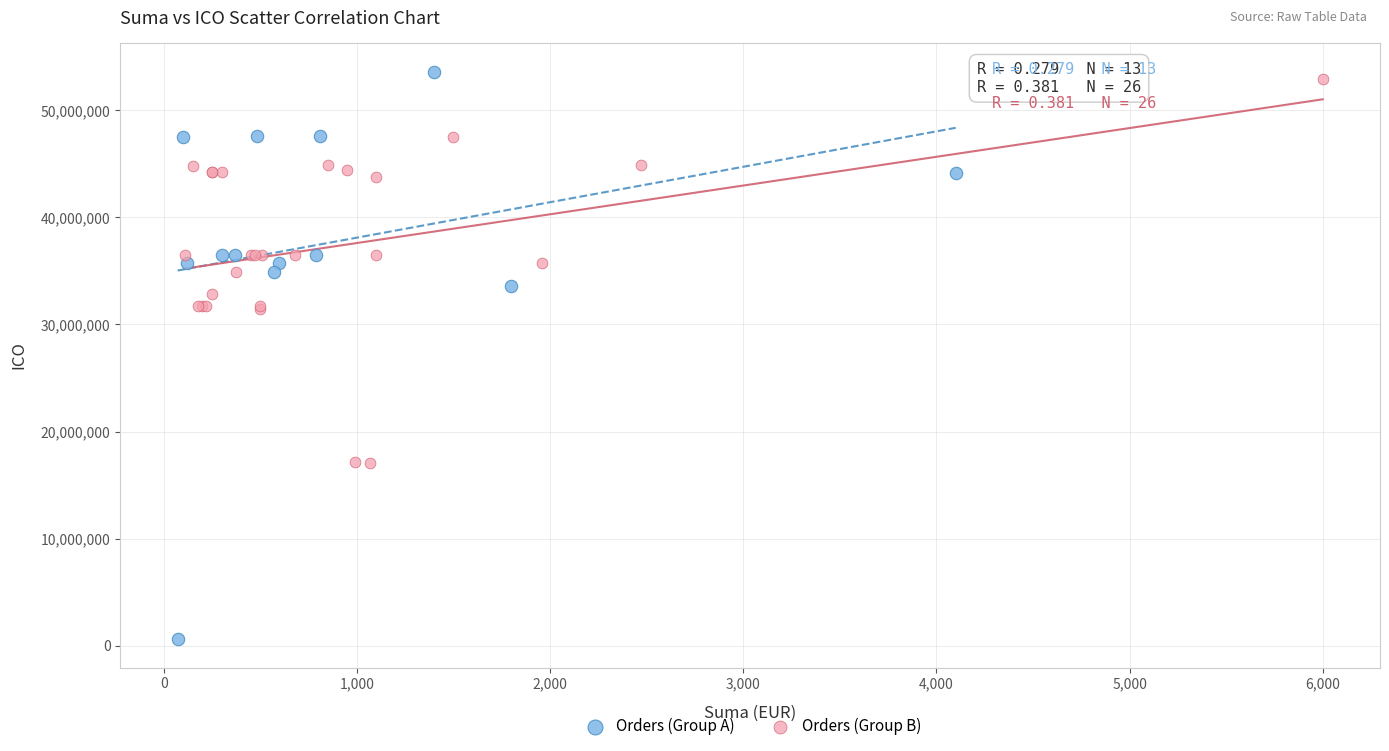

What are all the series names shown in the legend?

Orders (Group A), Orders (Group B)